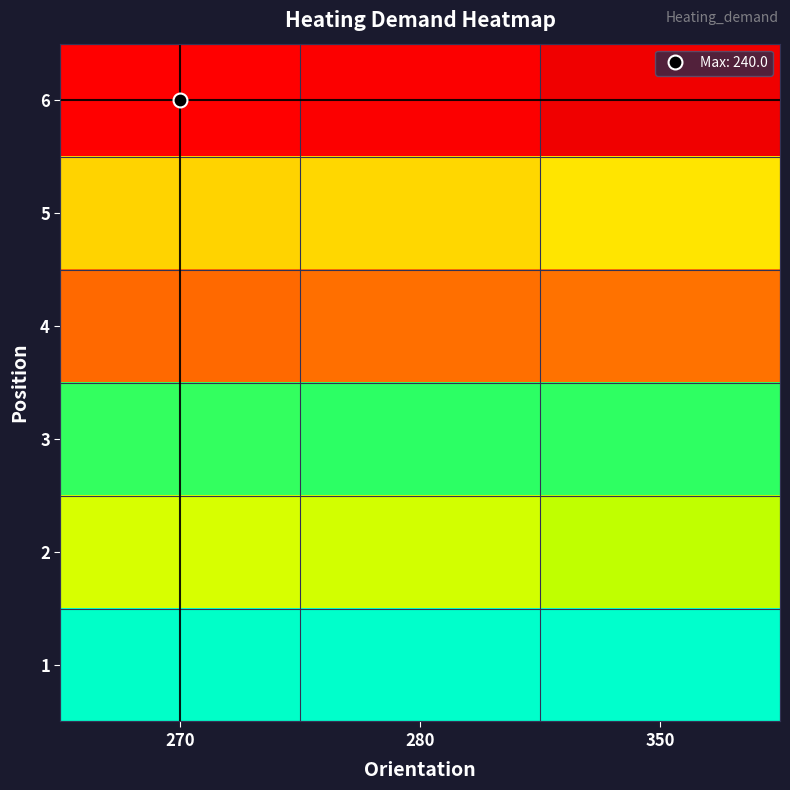

Reading right to left, extract all data points from this chart.

1: 350=105.1	280=105.6	270=106.3
2: 350=148.8	280=153.0	270=154.0
3: 350=129.6	280=129.5	270=130.1
4: 350=192.7	280=193.3	270=194.2
5: 350=168.7	280=171.9	270=172.7
6: 350=234.2	280=238.9	270=240.0